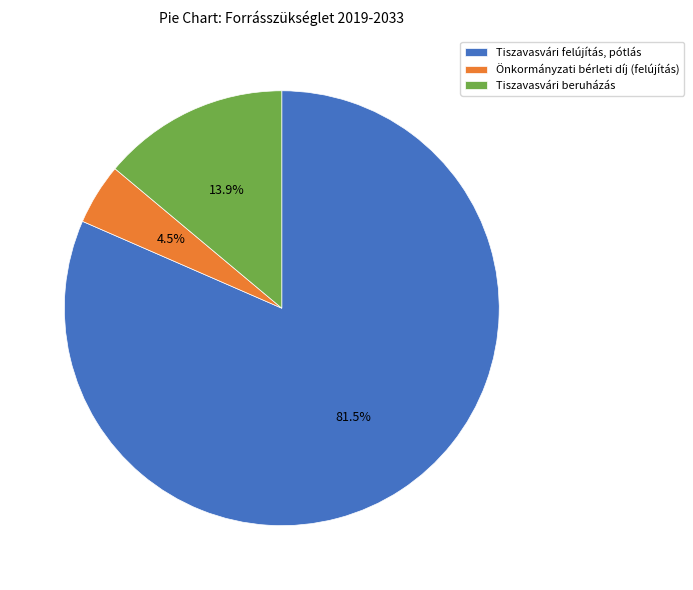

Which has a higher value, Tiszavasvári beruházás or Tiszavasvári felújítás, pótlás?

Tiszavasvári felújítás, pótlás